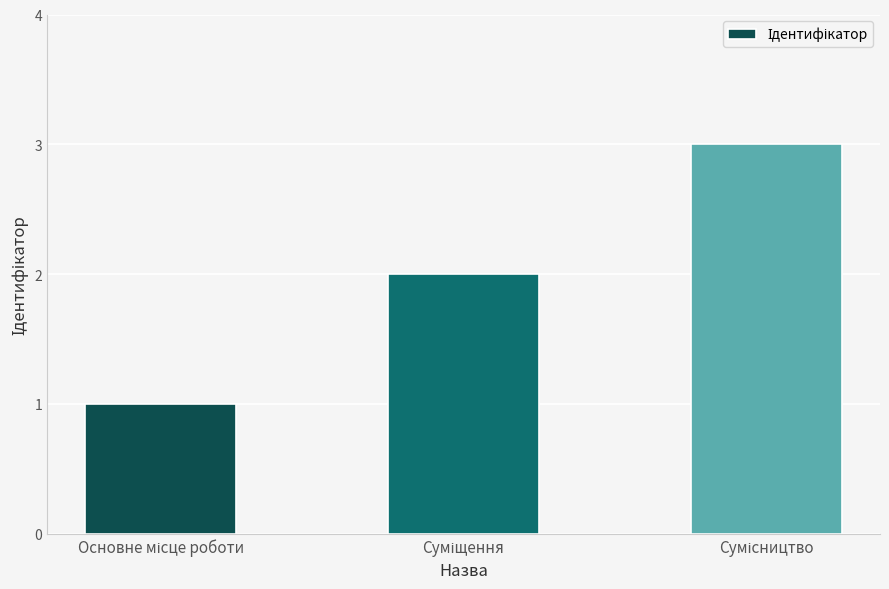

Are the bars horizontal?

No